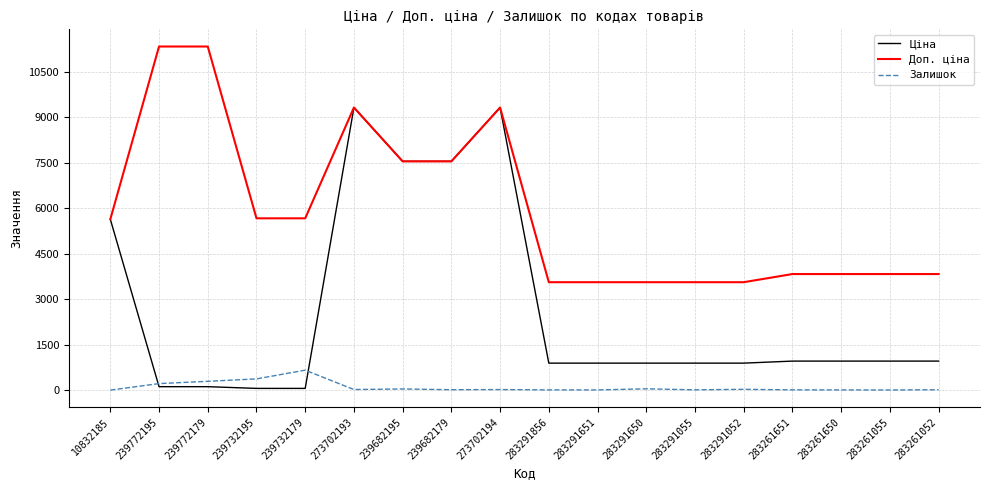

How many values in the Доп. ціна series are below 5636?

9